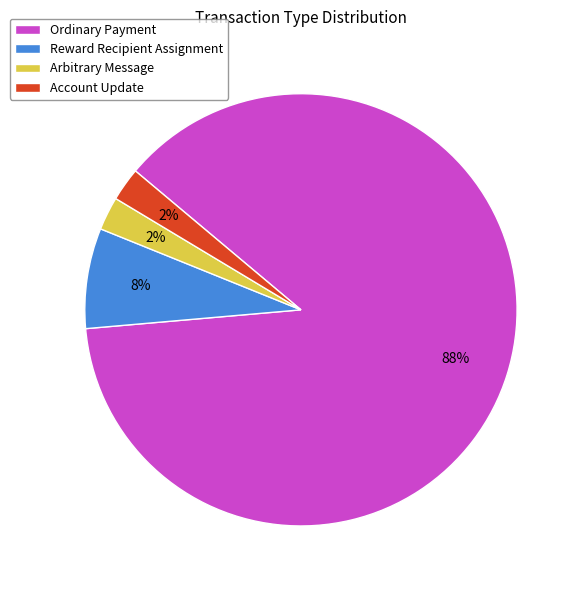

The Arbitrary Message slice represents 2% of the pie. True or false?

True